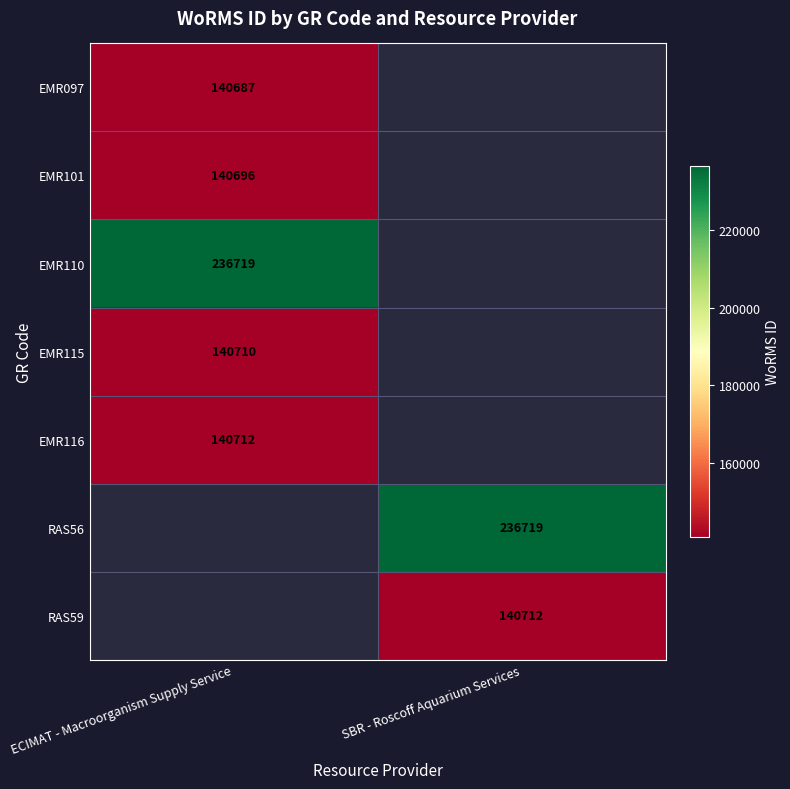

Which label corresponds to the largest value in the chart?

ECIMAT - Macroorganism Supply Service